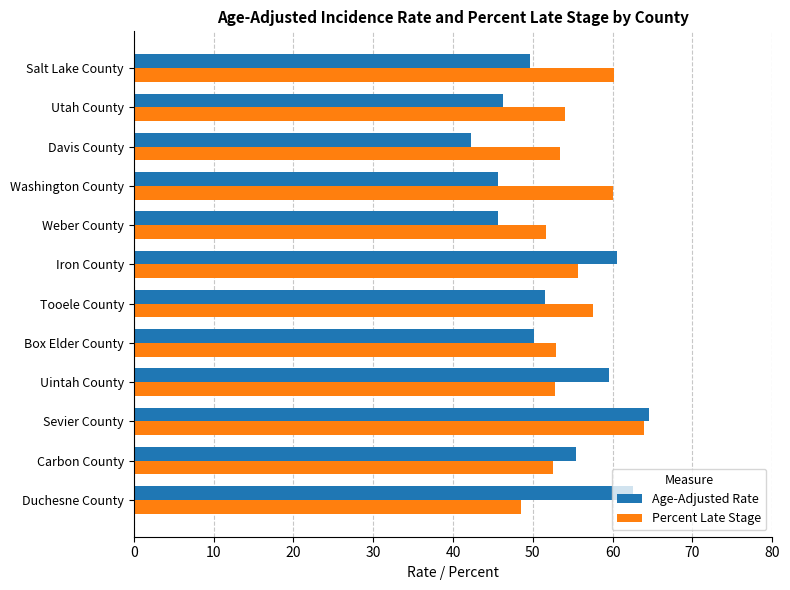

Which series changed the most between Uintah County and Weber County?

Age-Adjusted Rate